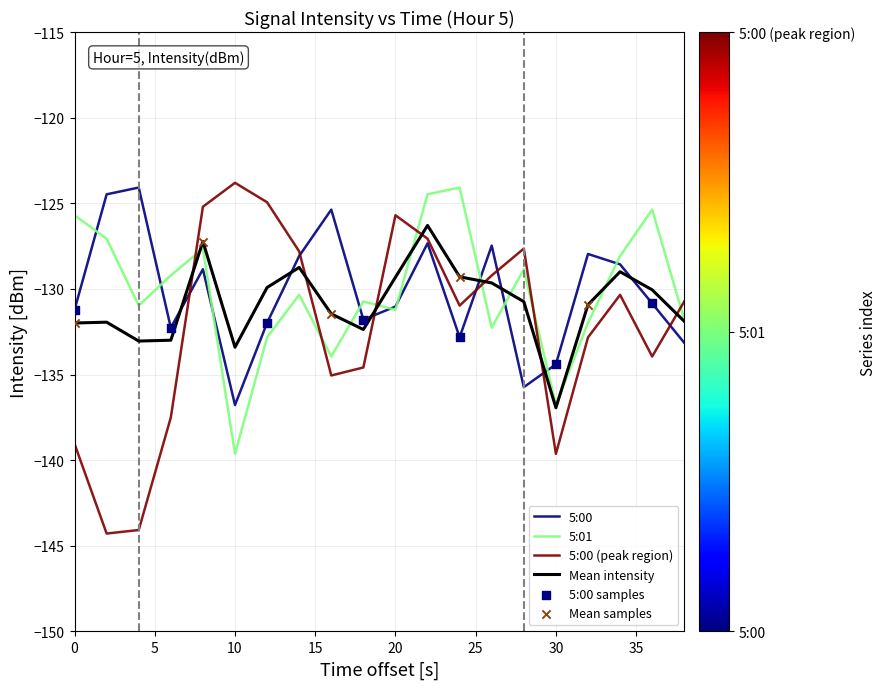

What is the smallest value displayed?

-144.3